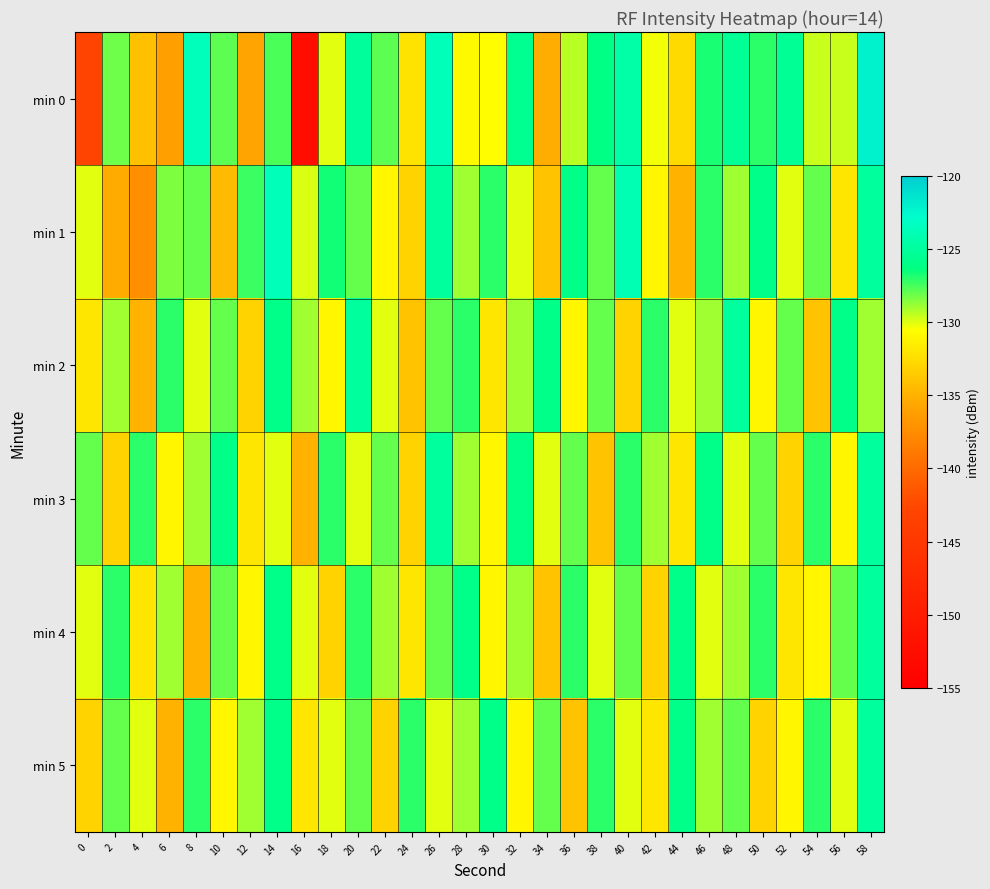

Between 28 and 22, which is larger?

22